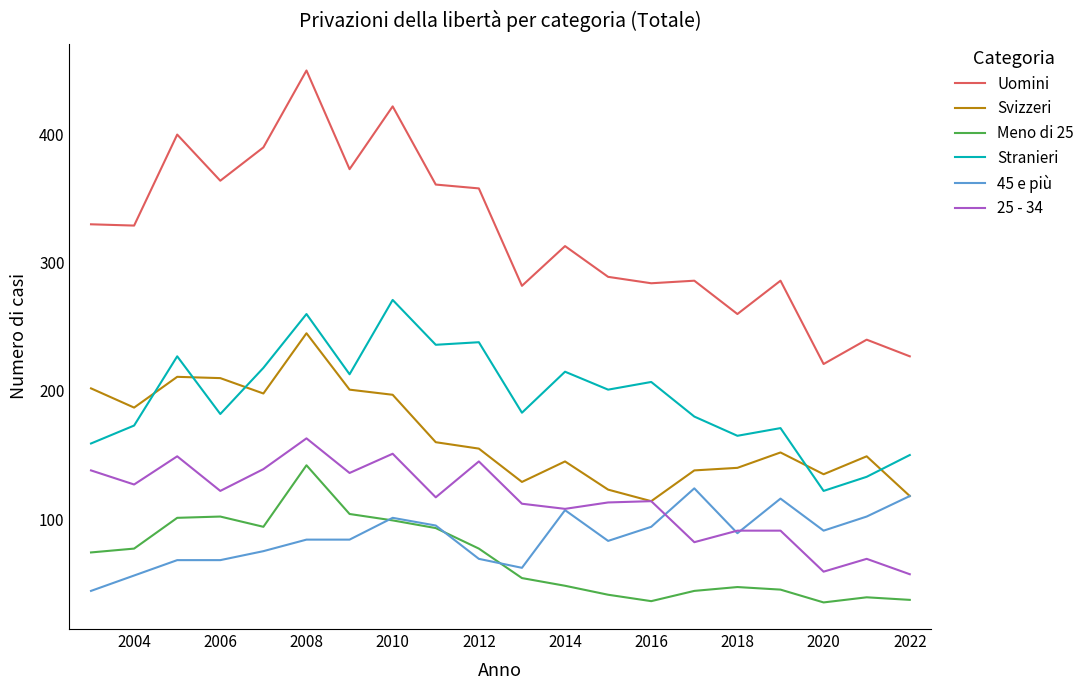

Which series has the largest range (max minus min)?

Uomini